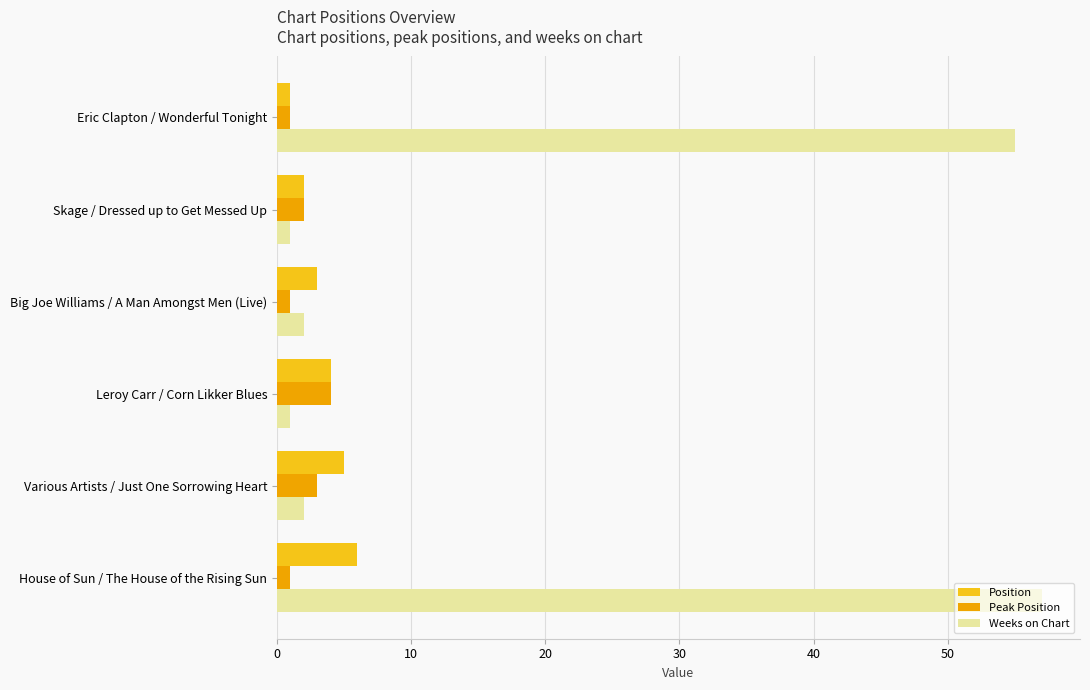

At which category does the chart reach its peak across all series?

House of Sun / The House of the Rising Sun